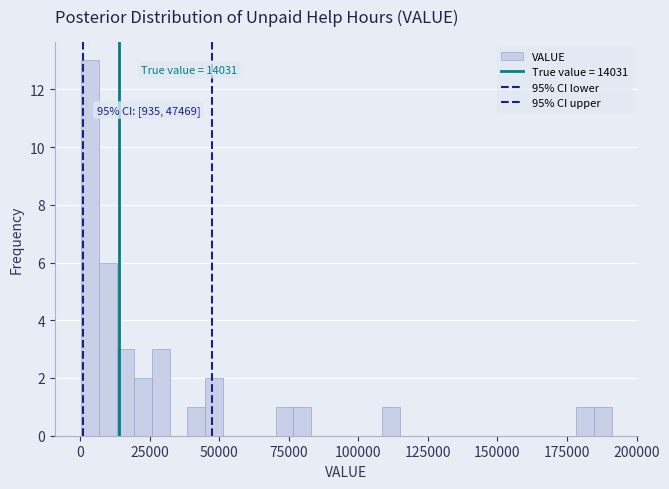

Around what value on the x-axis is the tallest bar? Give the approximate position of its centre, as read against the axis.

5000